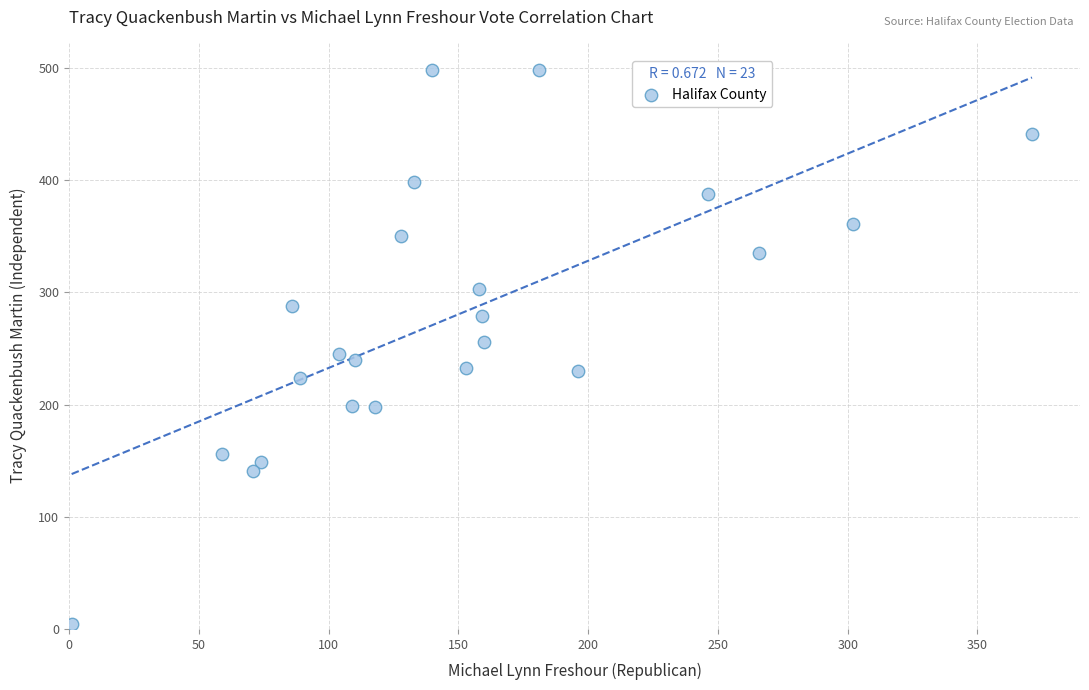

What is the range of X values (max minus min)?

370